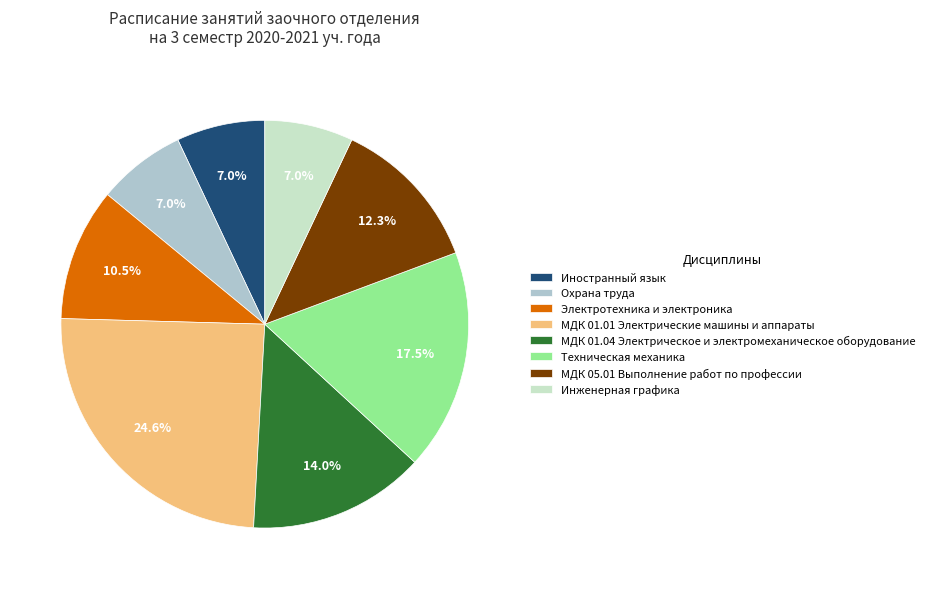

Combined, what portion of the pie is МДК 01.04 Электрическое и электромеханическое оборудование and МДК 05.01 Выполнение работ по профессии?

26.3%